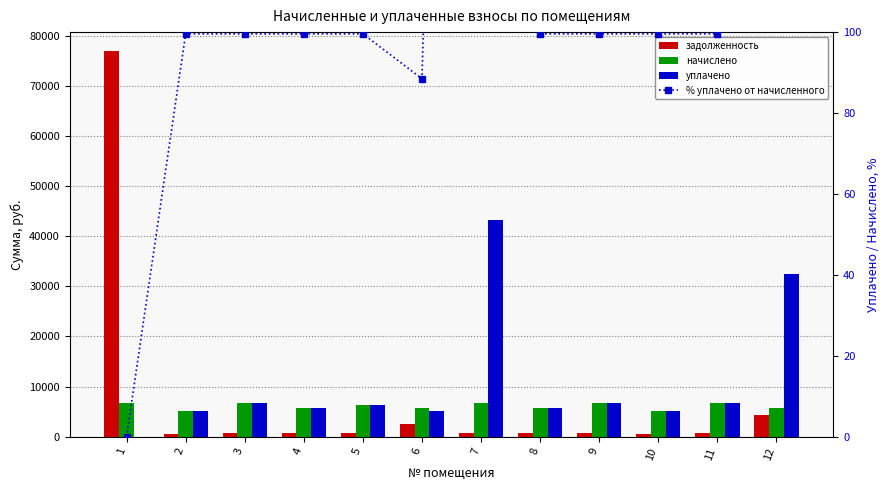

True or false: начислено has a value of 9609.5 at 1.

False